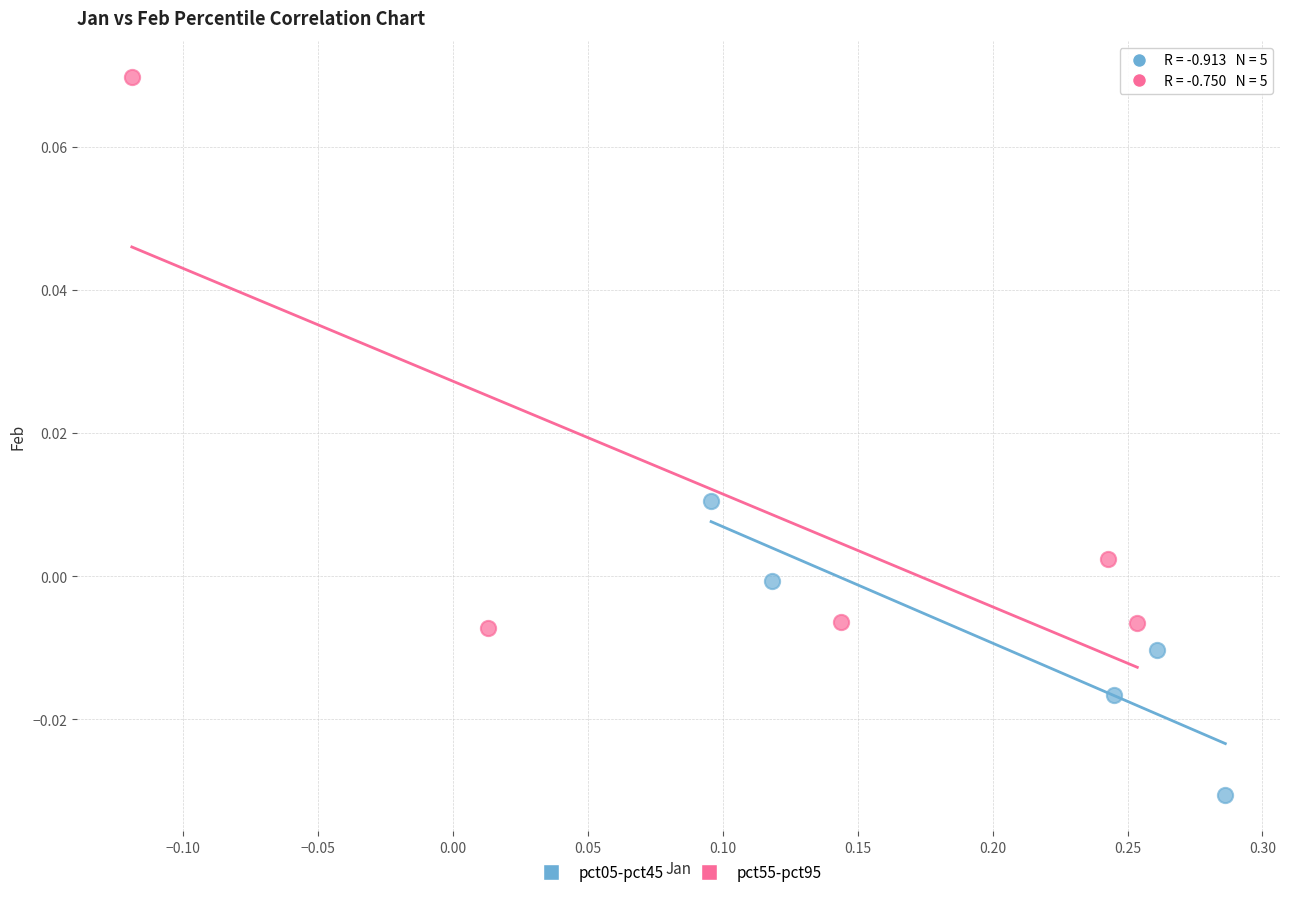

Which series reaches the maximum Y coordinate?

pct55-pct95